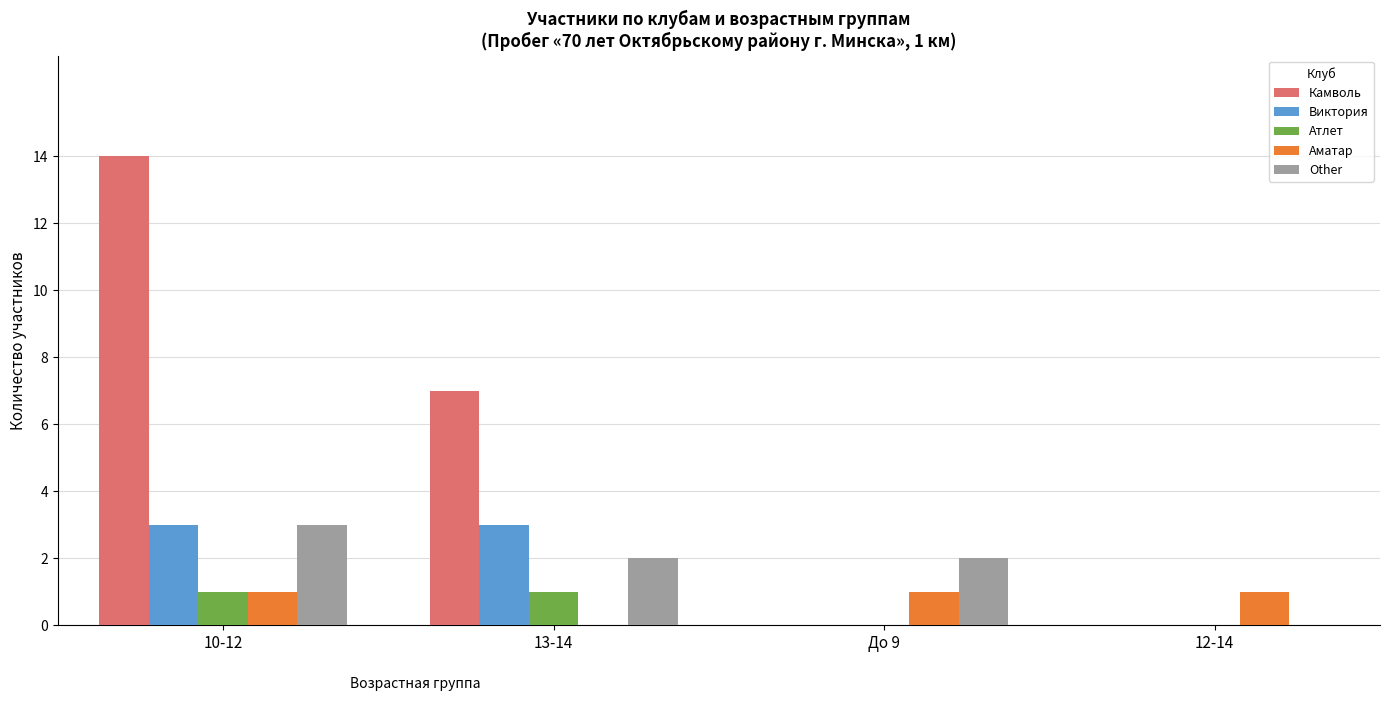

At which label is Камволь closest to 7?

13-14